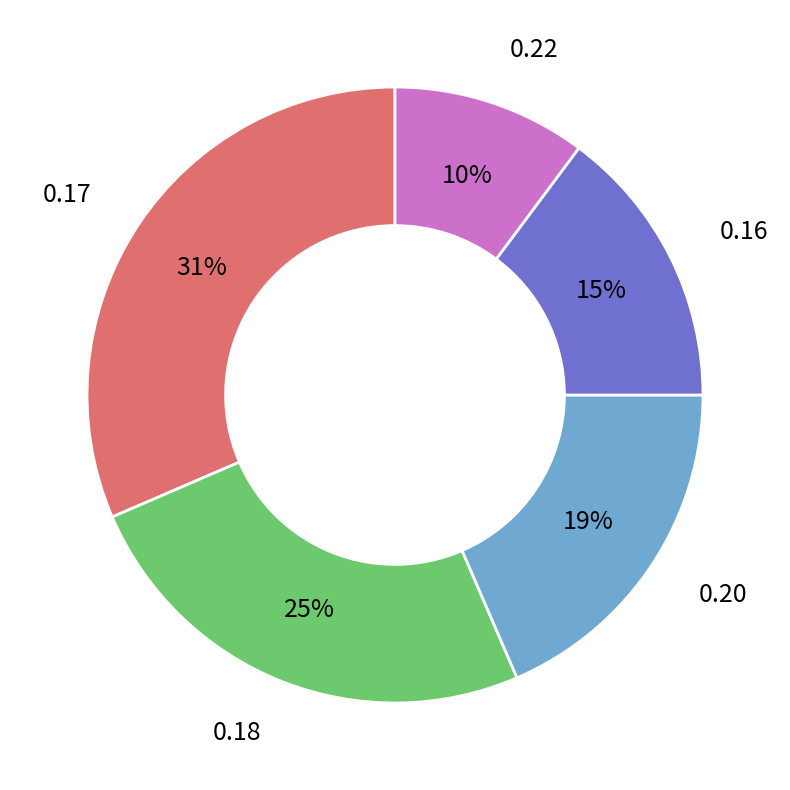

To the nearest percent, what is the average slice percentage?

20%